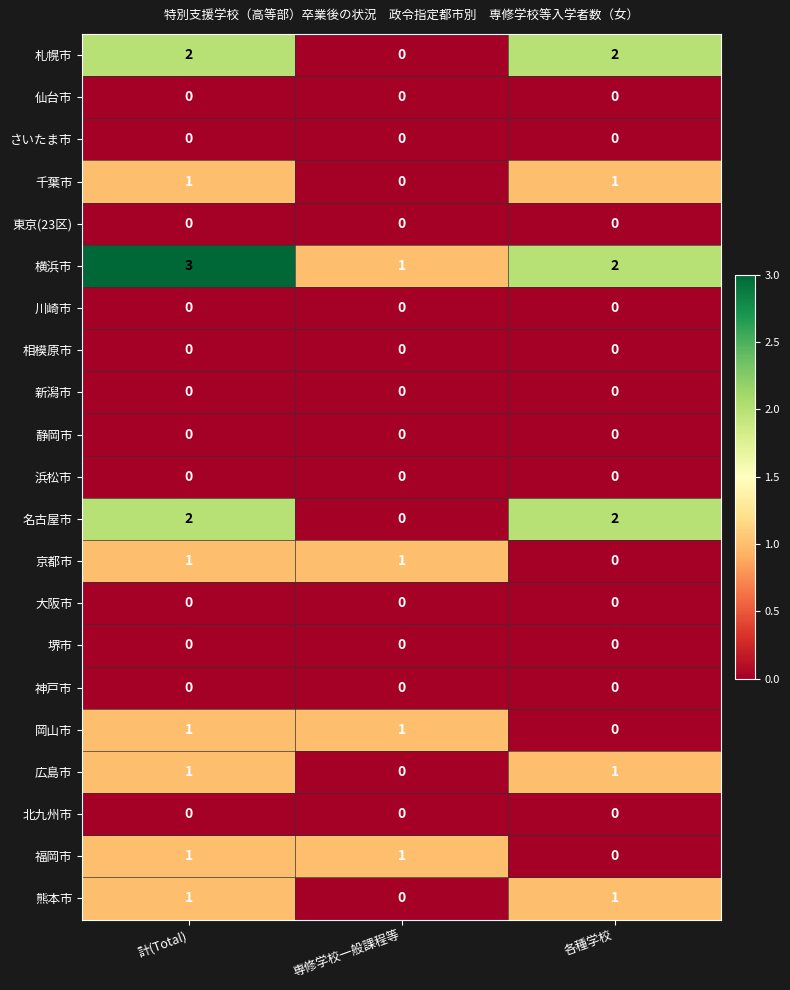

At which label is 広島市 closest to 0?

専修学校一般課程等